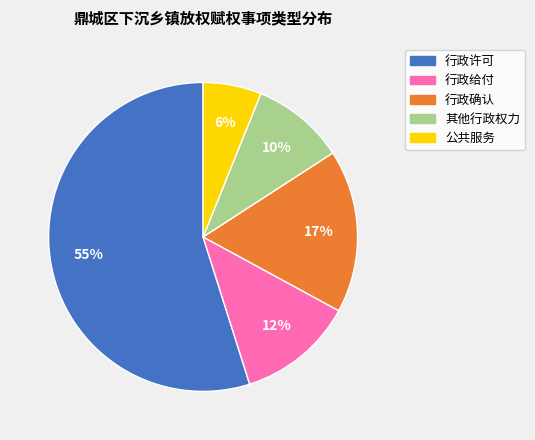

To the nearest percent, what is the combined percentage of 行政确认 and 其他行政权力?

27%